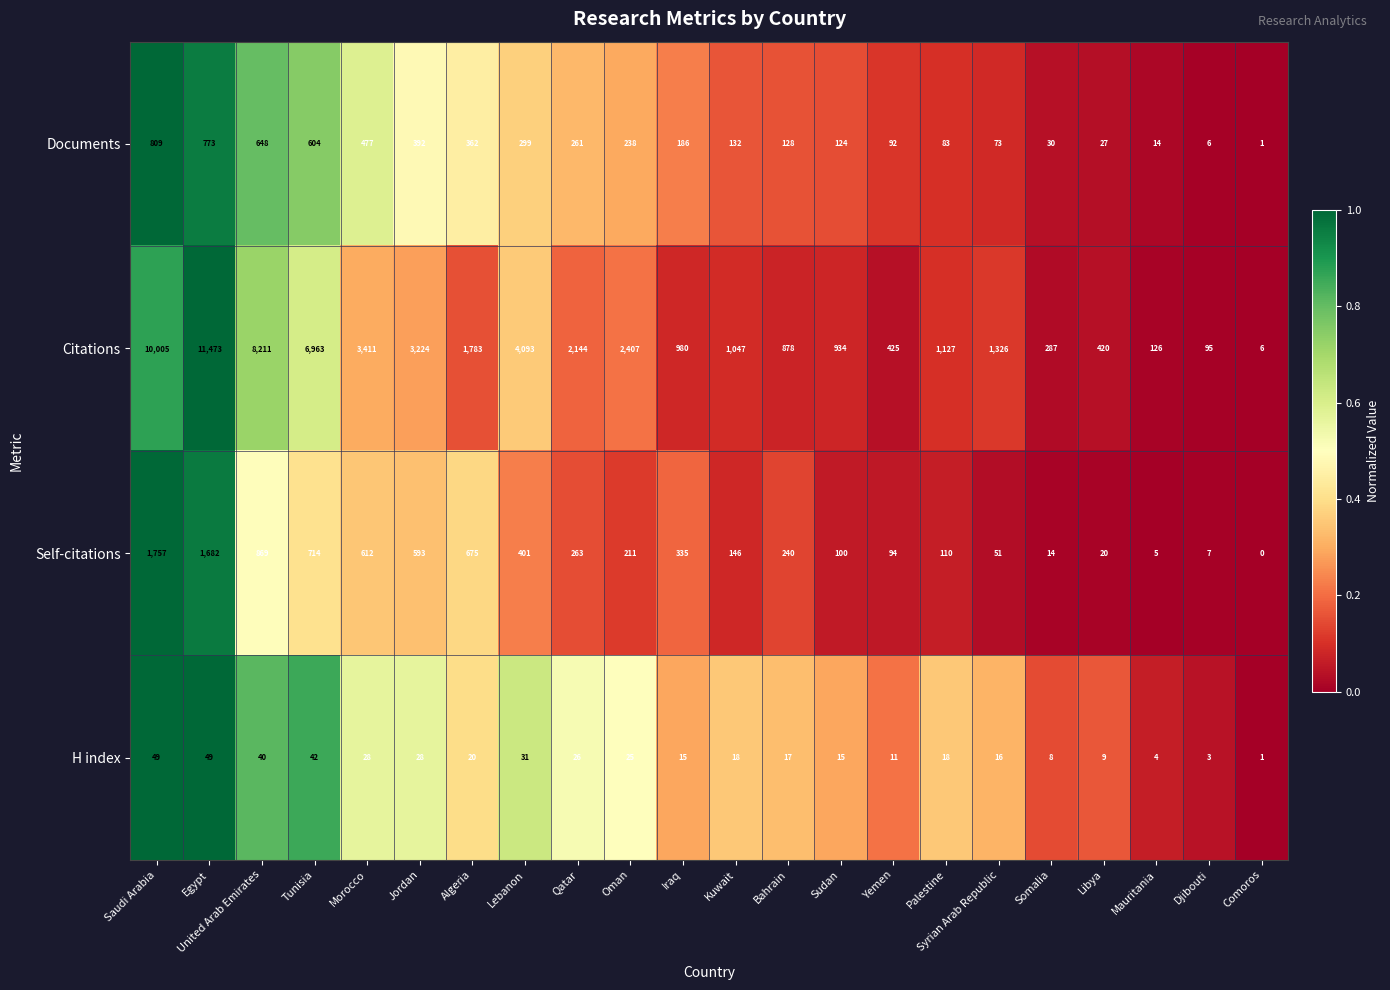

The Self-citations series shows 612 at Morocco. True or false?

True